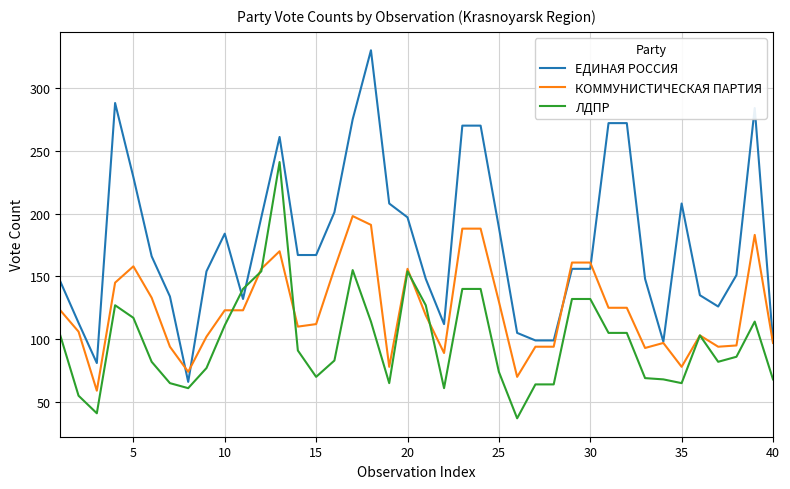

Which series has the largest total across all categories?

ЕДИНАЯ РОССИЯ